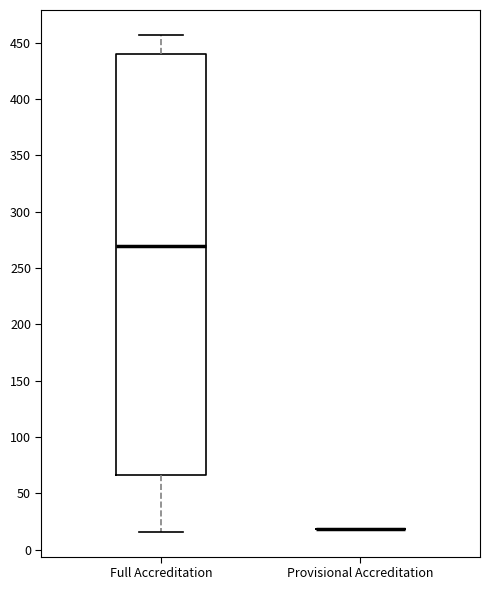

Reading left to right, read every box against the y-axis: the position of its median line, the range the box covers, and the ends of its whiskers. The values are not printed on the chart, so give them approximately, as read against the axis.

Full Accreditation: median 270, box 65 to 440, whiskers 15 to 455
Provisional Accreditation: box collapsed to a line at 20, whiskers 20 to 20